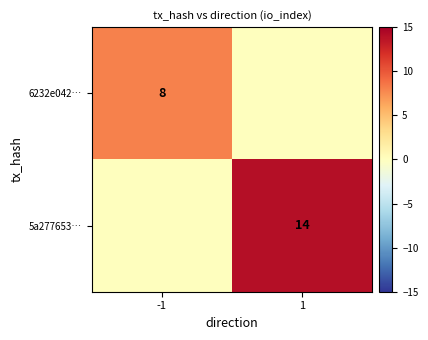

What is the approximate value of 6232e042… at -1?

8